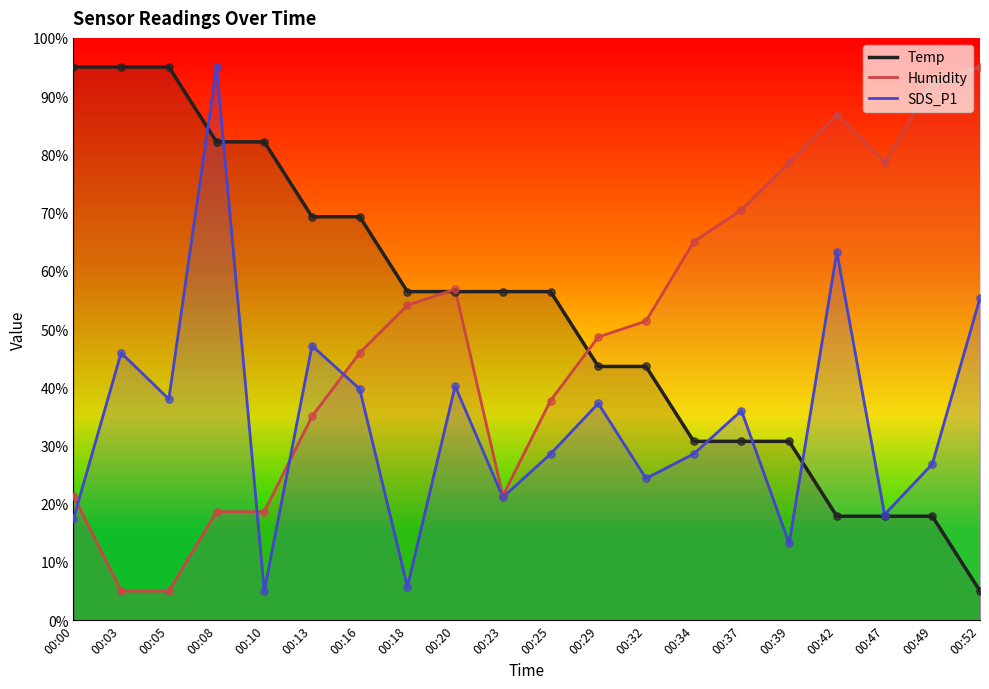

Which series reaches the maximum Y coordinate?

Temp